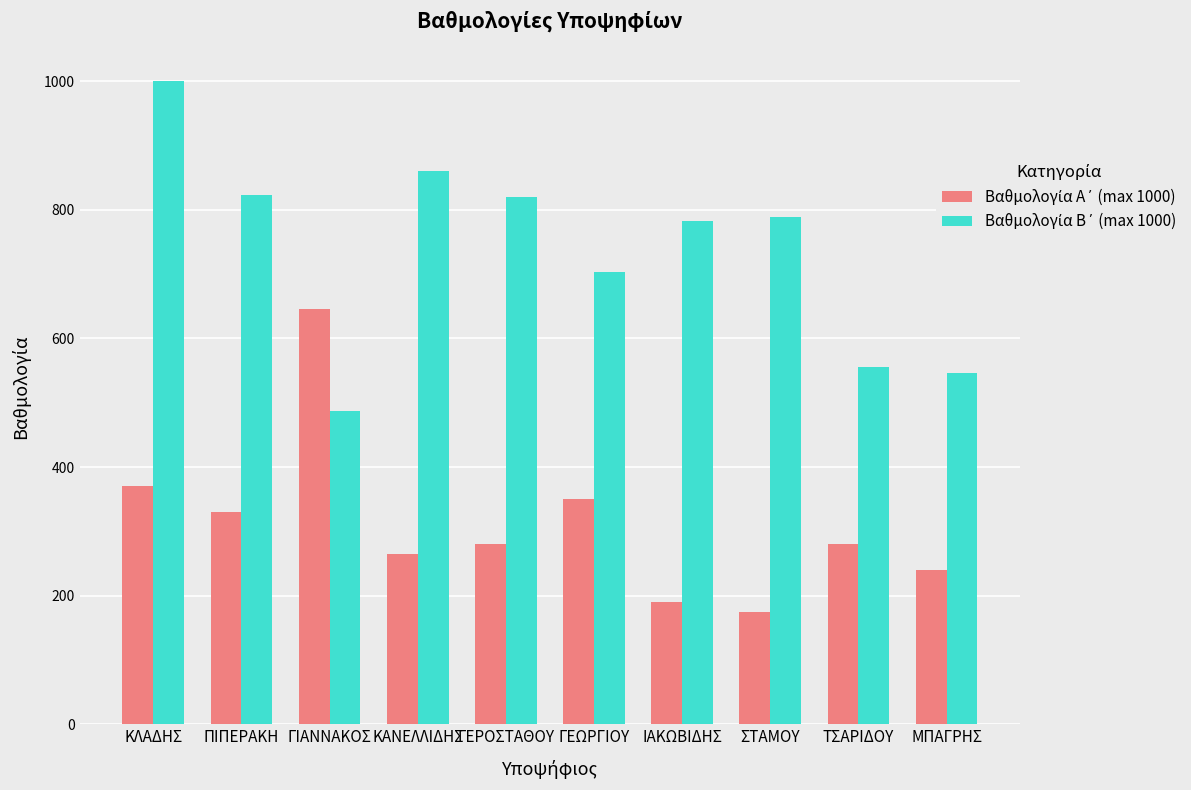

What position from the right is ΓΙΑΝΝΑΚΟΣ?

8